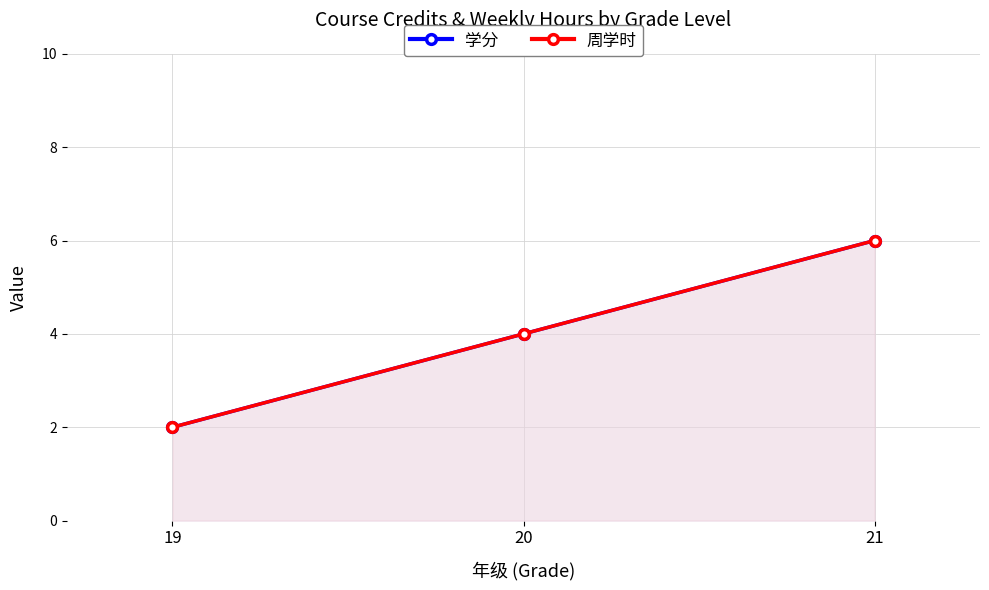

What is the minimum value for 学分?

2